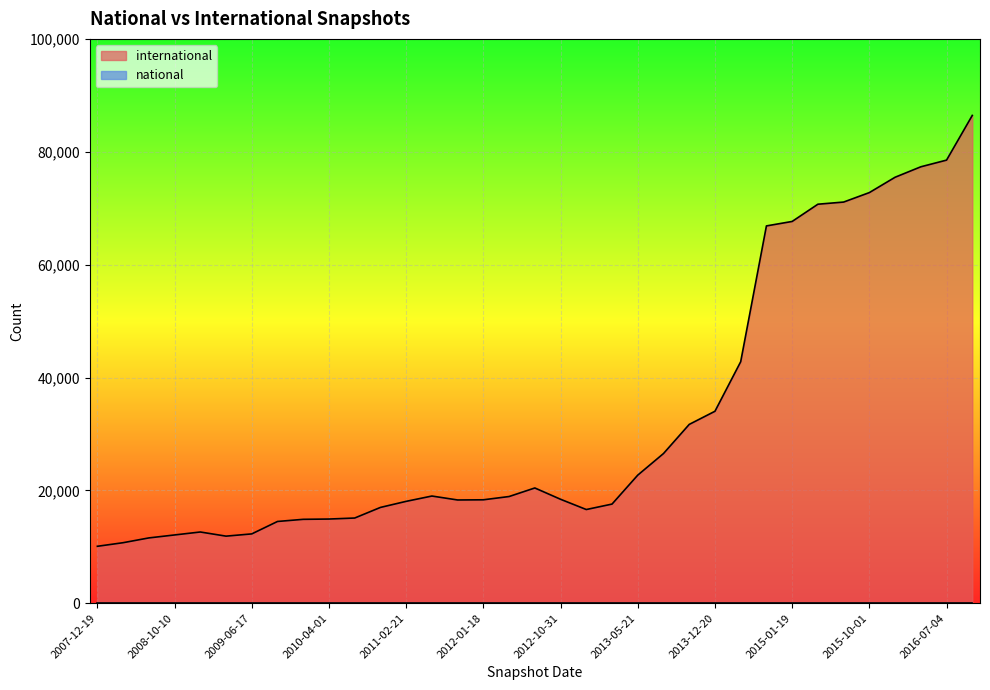

What is the greatest value displayed?

86439